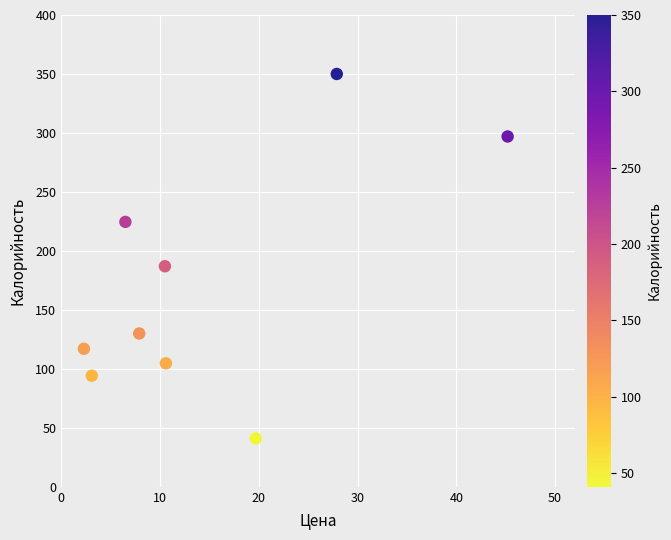

What is the average X value?

14.9